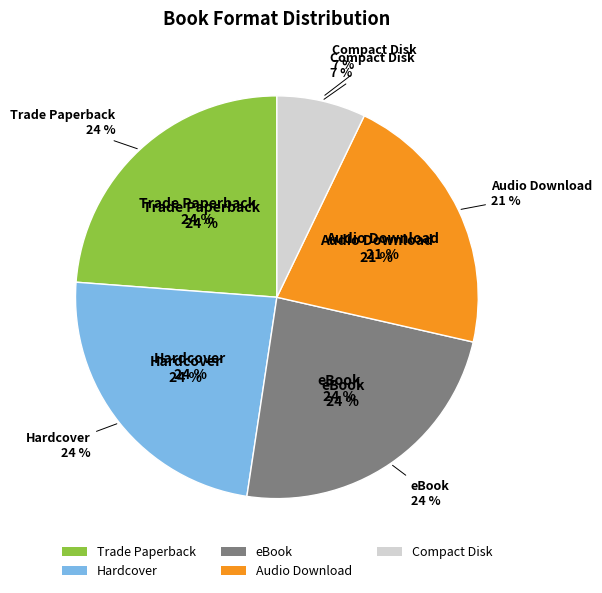

What is the total percentage of Audio Download and Trade Paperback?

45.2%